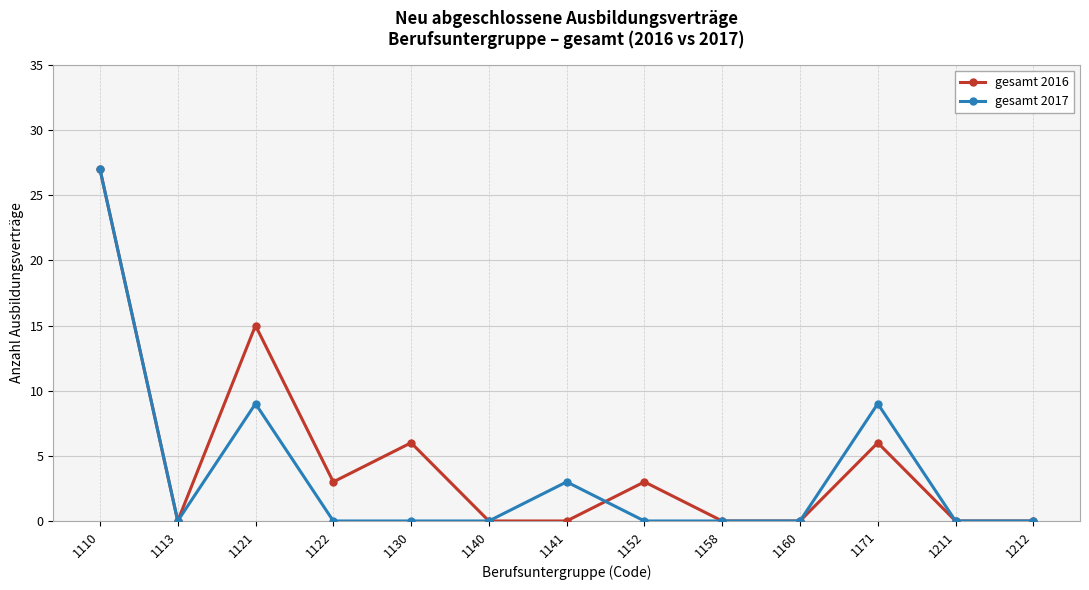

What is the value of the gesamt 2017 point at the 7th from the left?

3